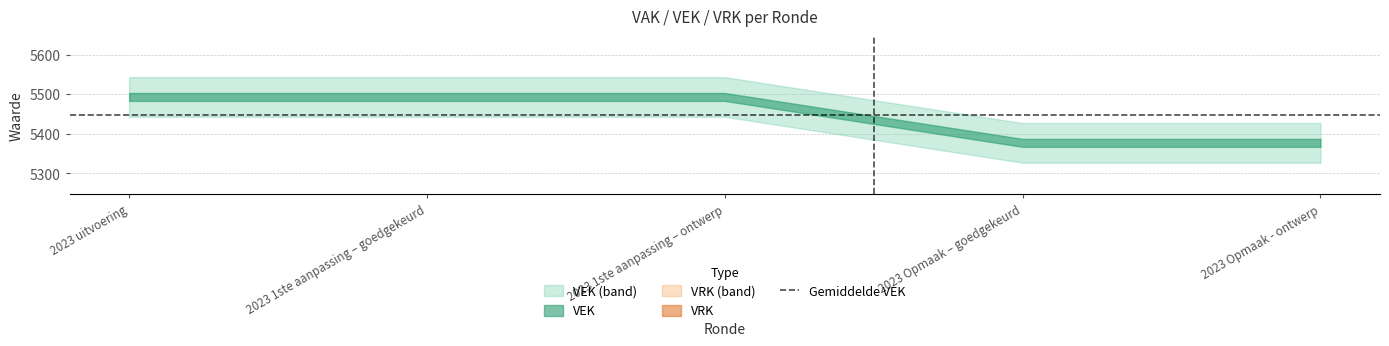

What is the value of the VEK point at the 3rd from the left?

5493